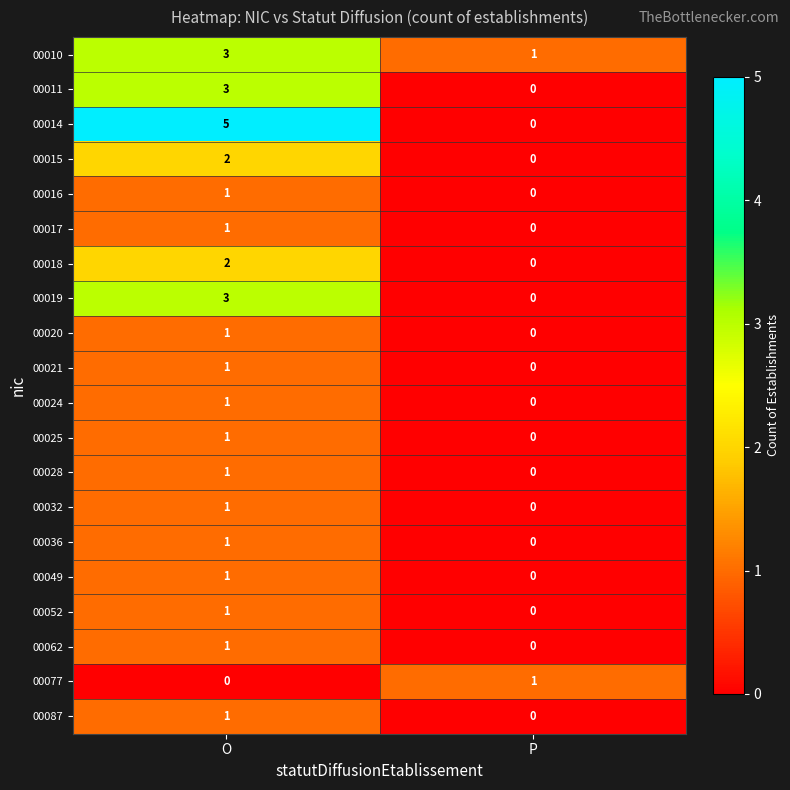

What value does the 00010 series have at O?

3